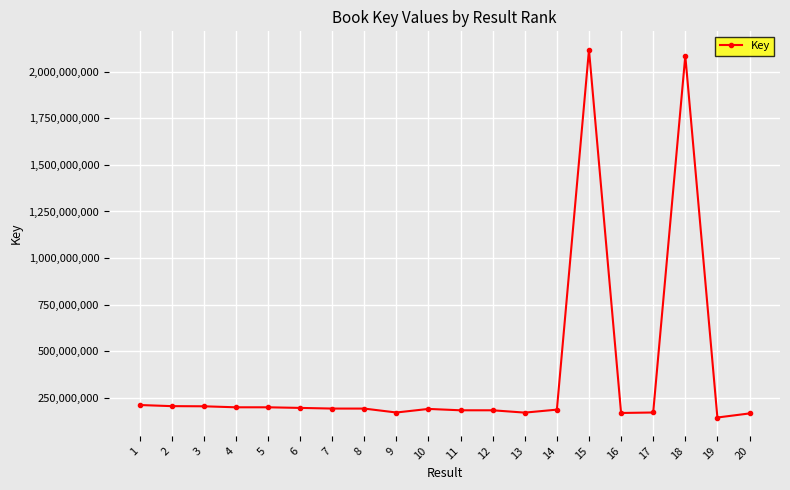

What is the value of the 5th point from the left?

200231808